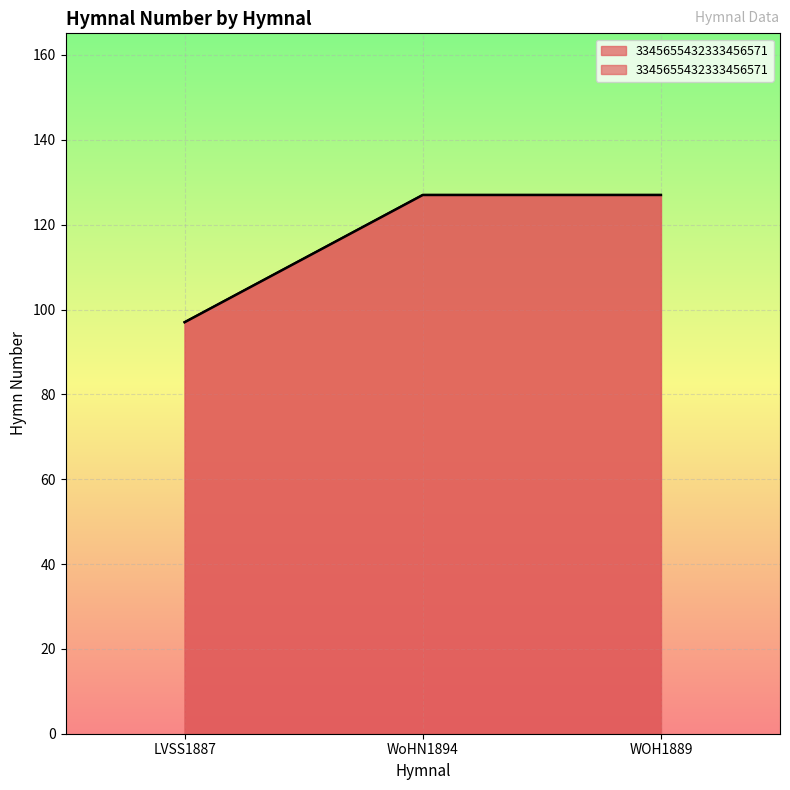

Reading left to right, transcribe all the data shown in this chart.

97	127	127